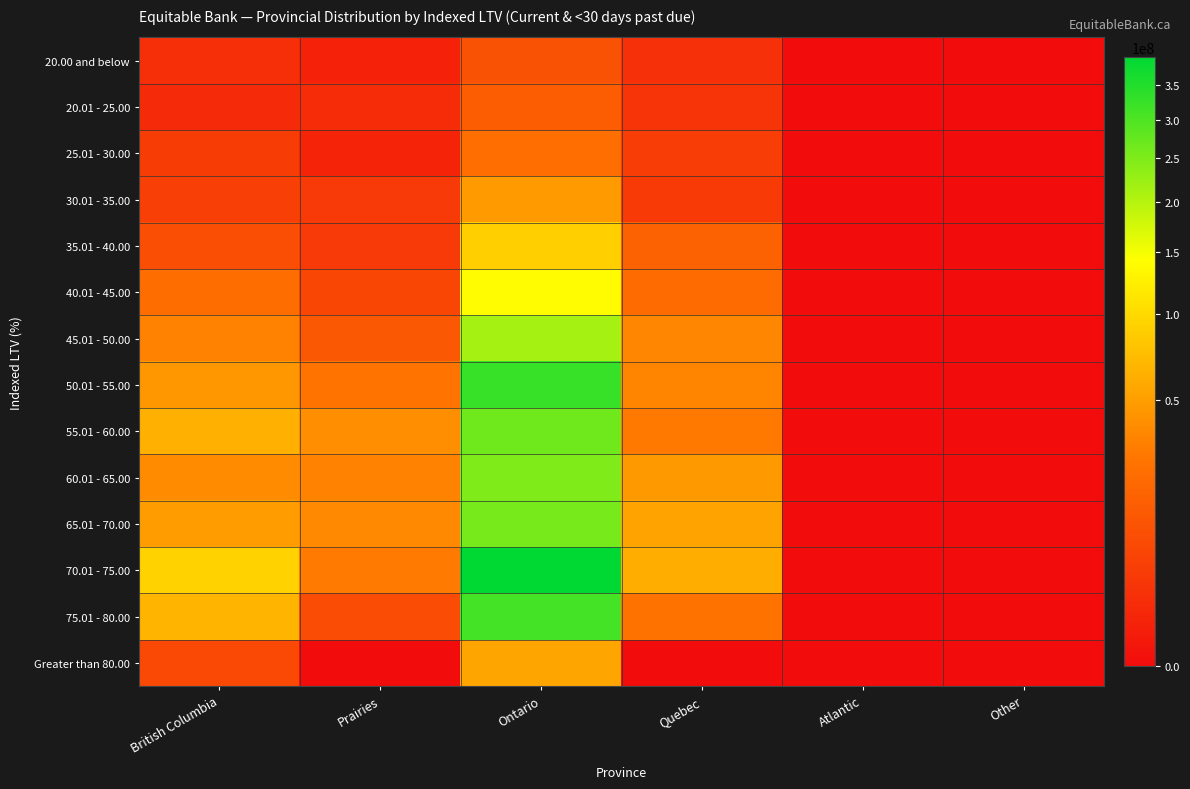

Which series has the largest range (max minus min)?

70.01 - 75.00